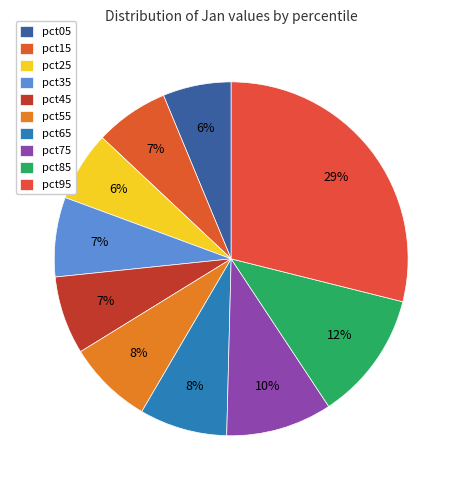

True or false: pct35 accounts for 19% of the total.

False